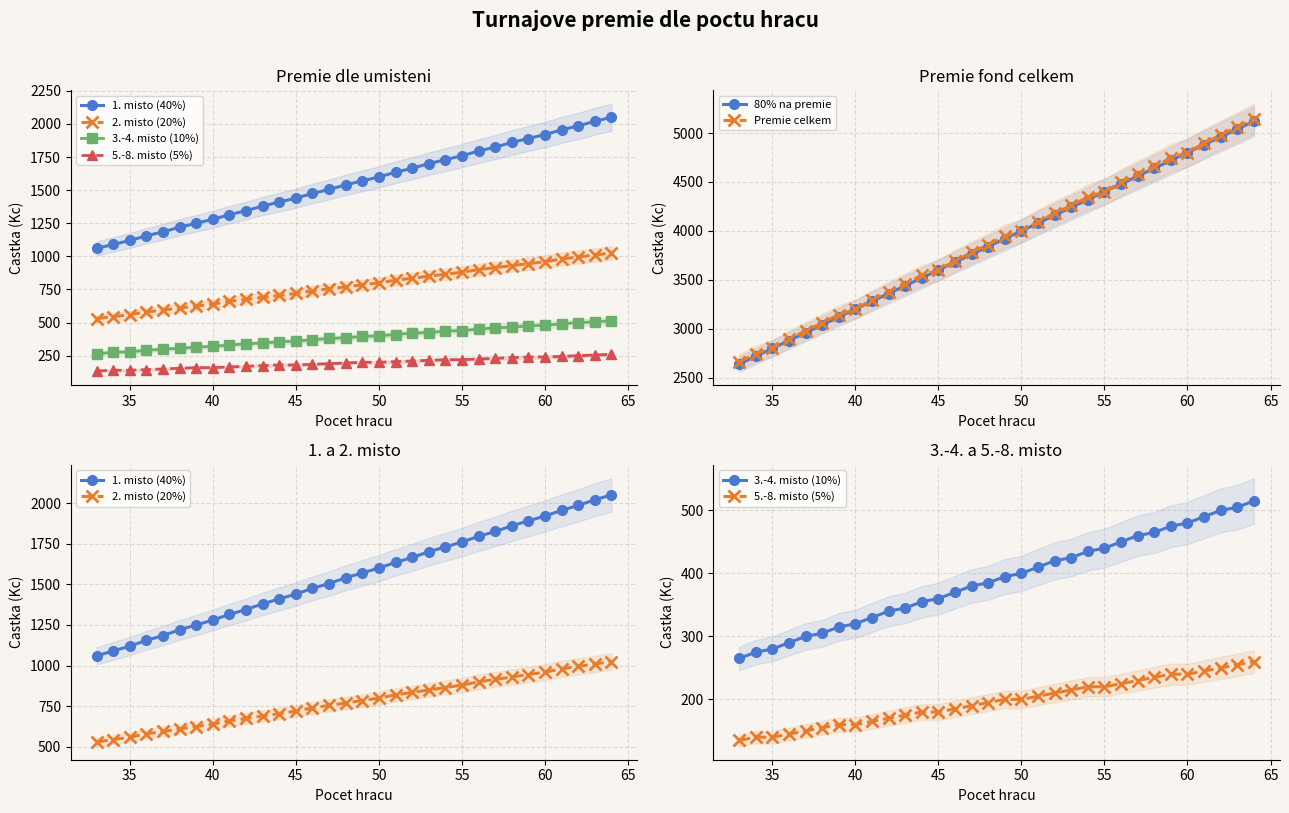

True or false: 80% na premie has more than 1 points higher than both neighbors.

False